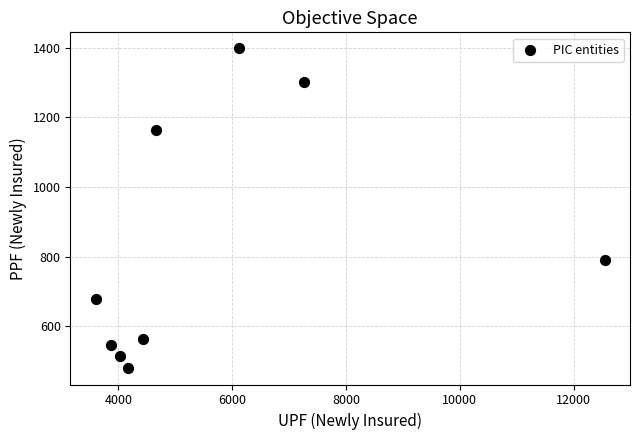

What Y value in the scatter plot is closest to 938?

791